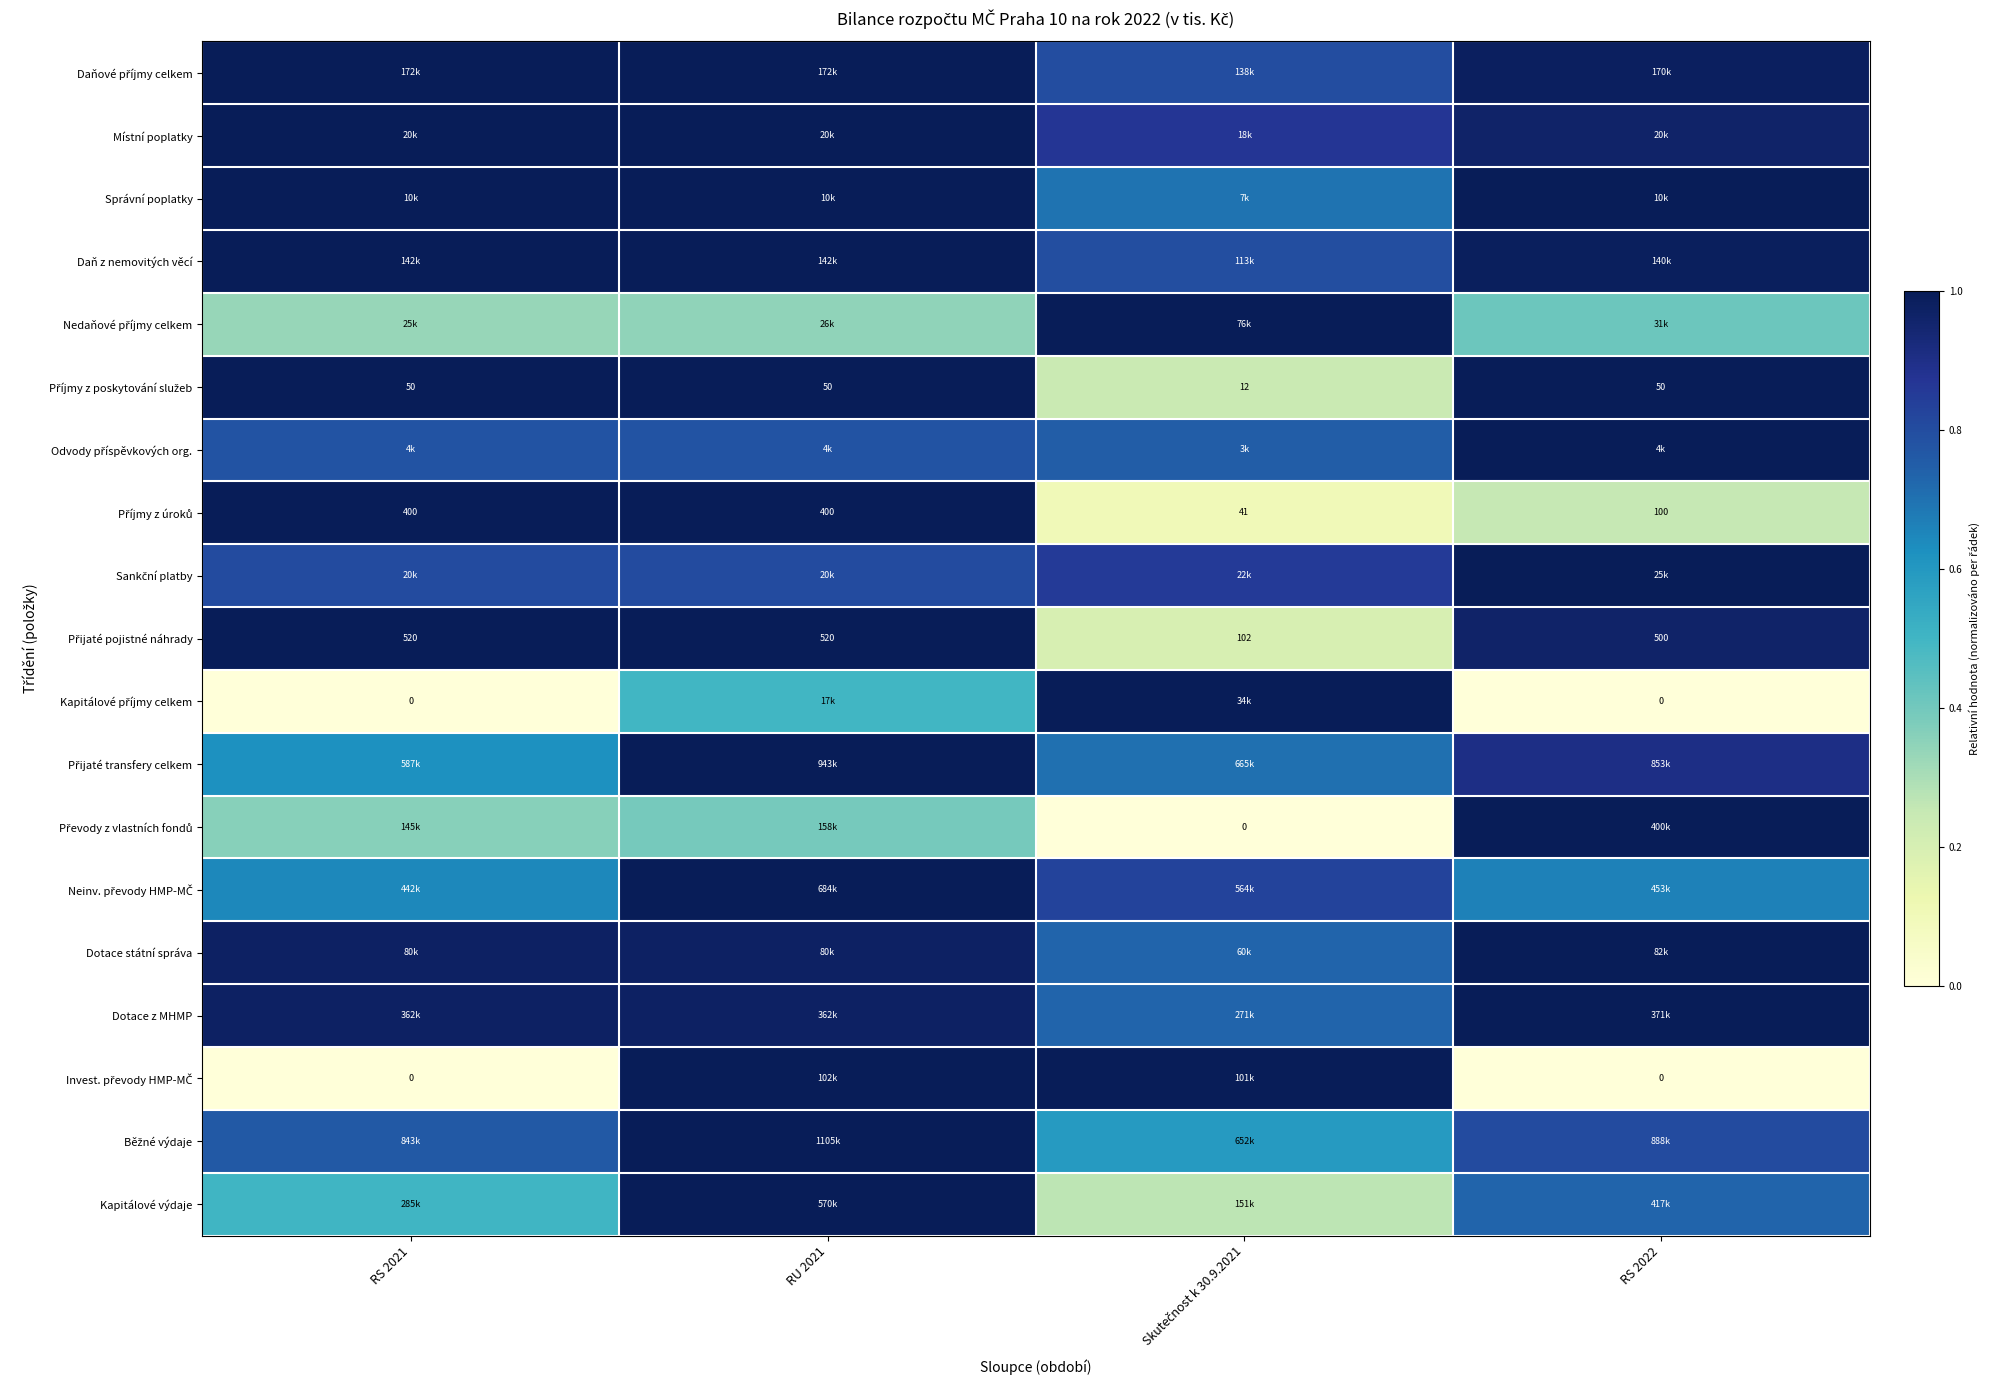

How many data points in Invest. převody HMP-MČ are above 0?

2